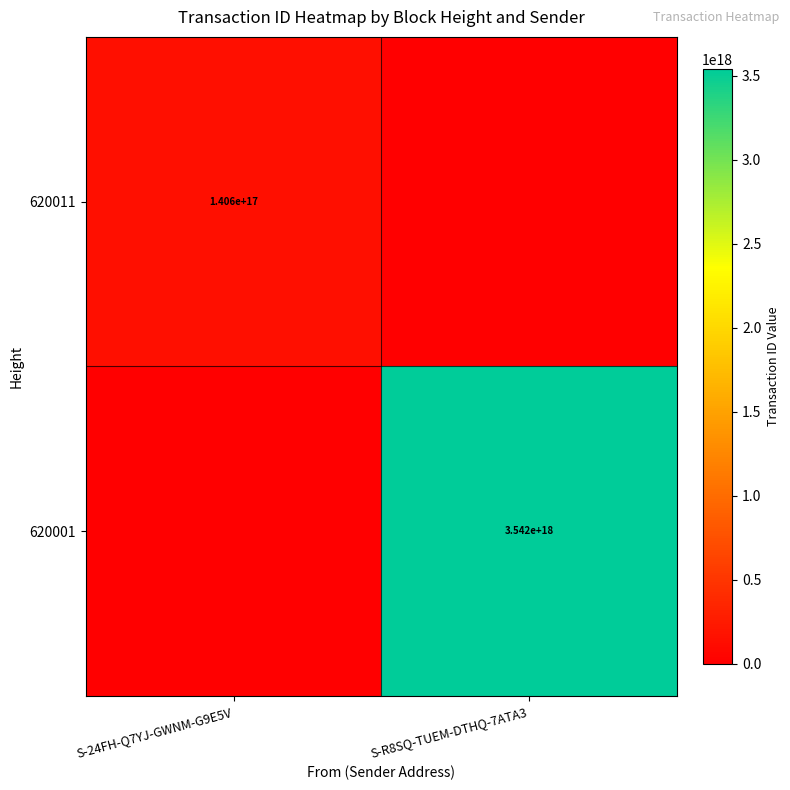

True or false: 620001 has a value of 3542000000000000000 at S-R8SQ-TUEM-DTHQ-7ATA3.

True